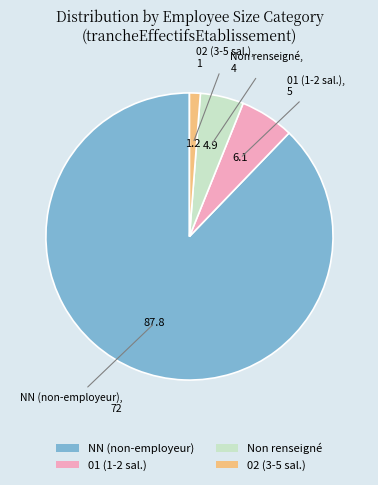

Approximately how many times larger is the value at NN (non-employeur) compared to 01 (1-2 sal.)?

14.4